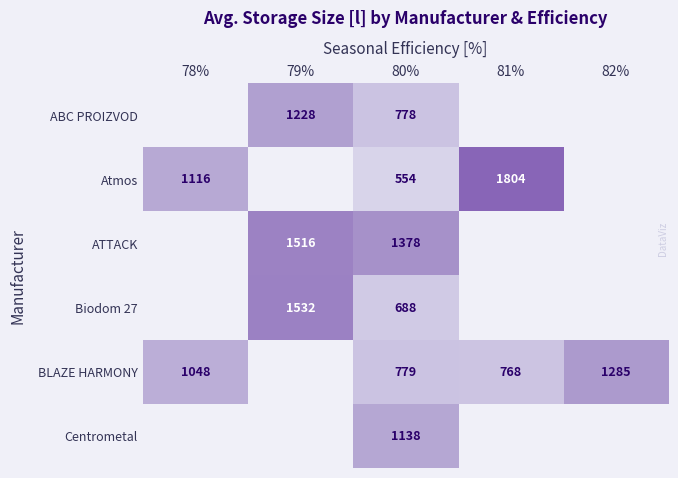

True or false: BLAZE HARMONY has a value of 1876.6 at 78%.

False